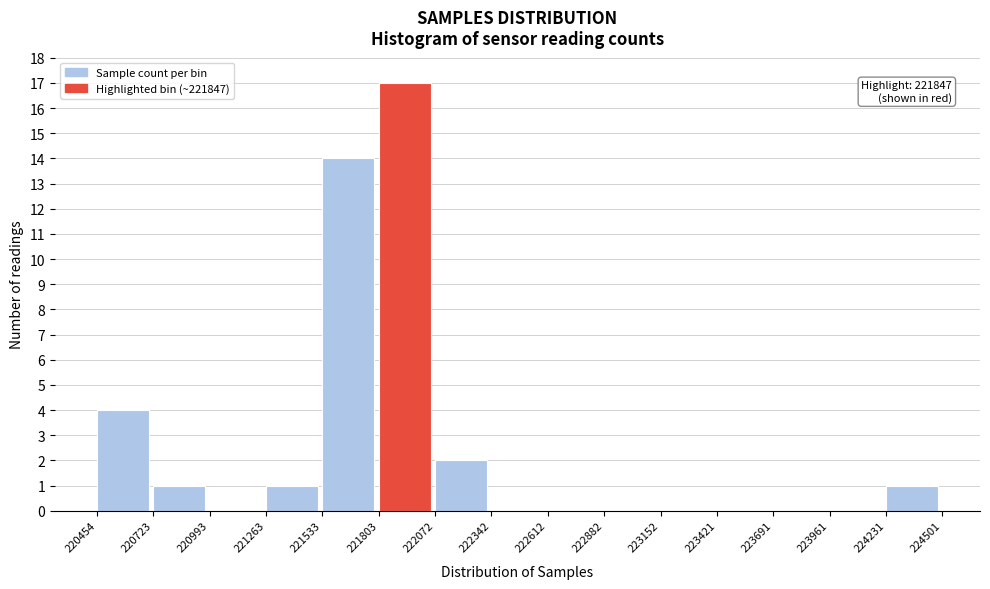

Over which range of the x-axis is the bar tallest?

221803 to 222072